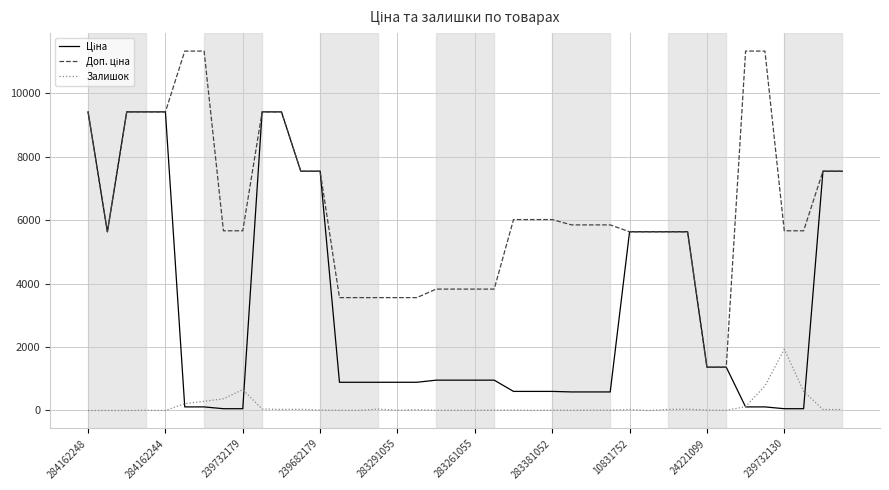

What is the greatest value displayed?

11334.0